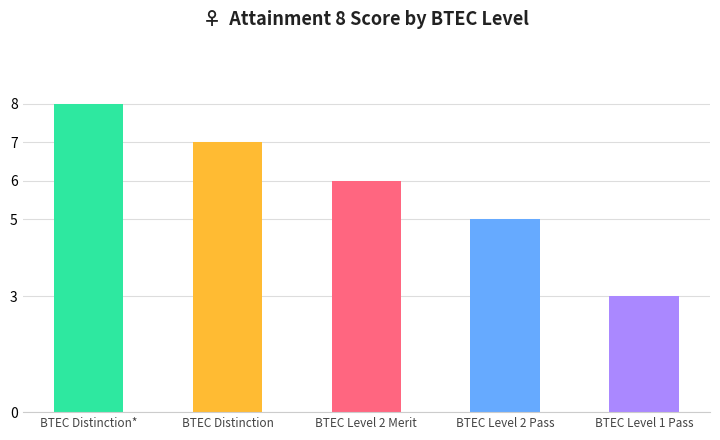

What is the change in value from BTEC Distinction to BTEC Level 2 Merit?

-1